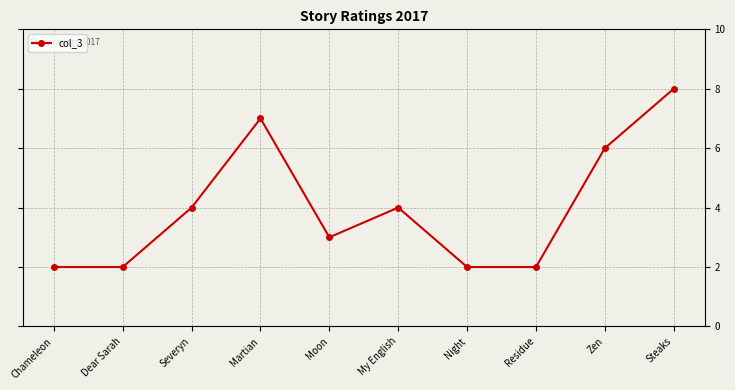

What is the label of the 4th point from the right?

Night